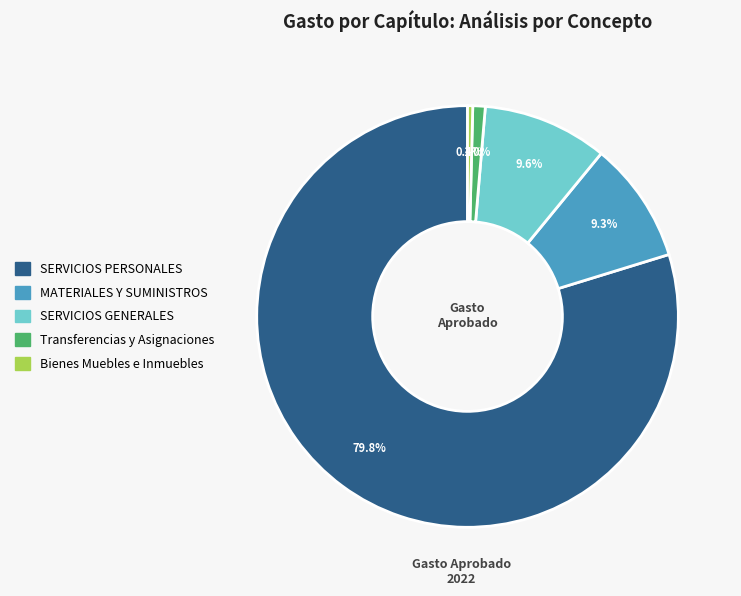

Is there any slice that represents more than half of the pie?

Yes